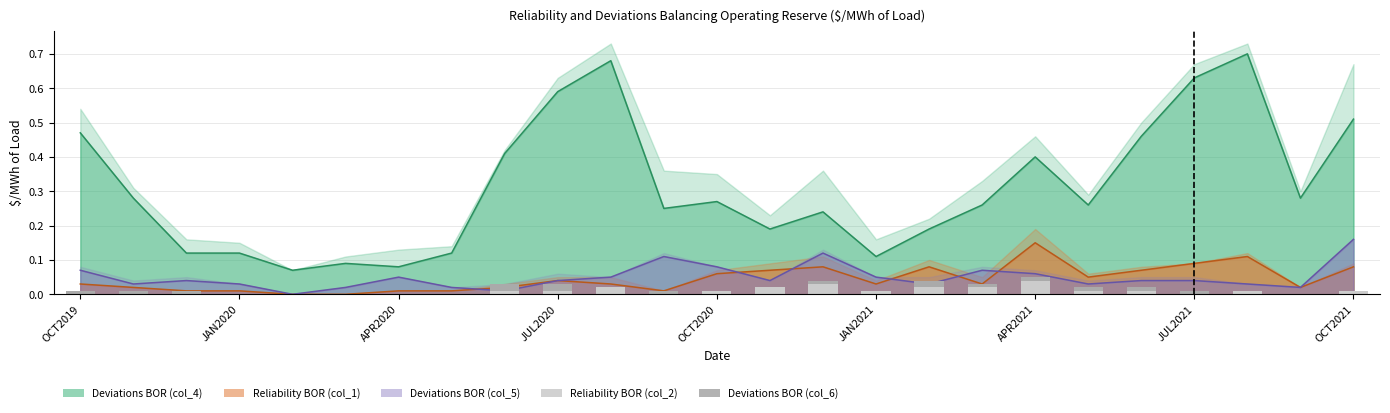

Which category has the lowest value in the Reliability BOR (col_2) series?

OCT2019